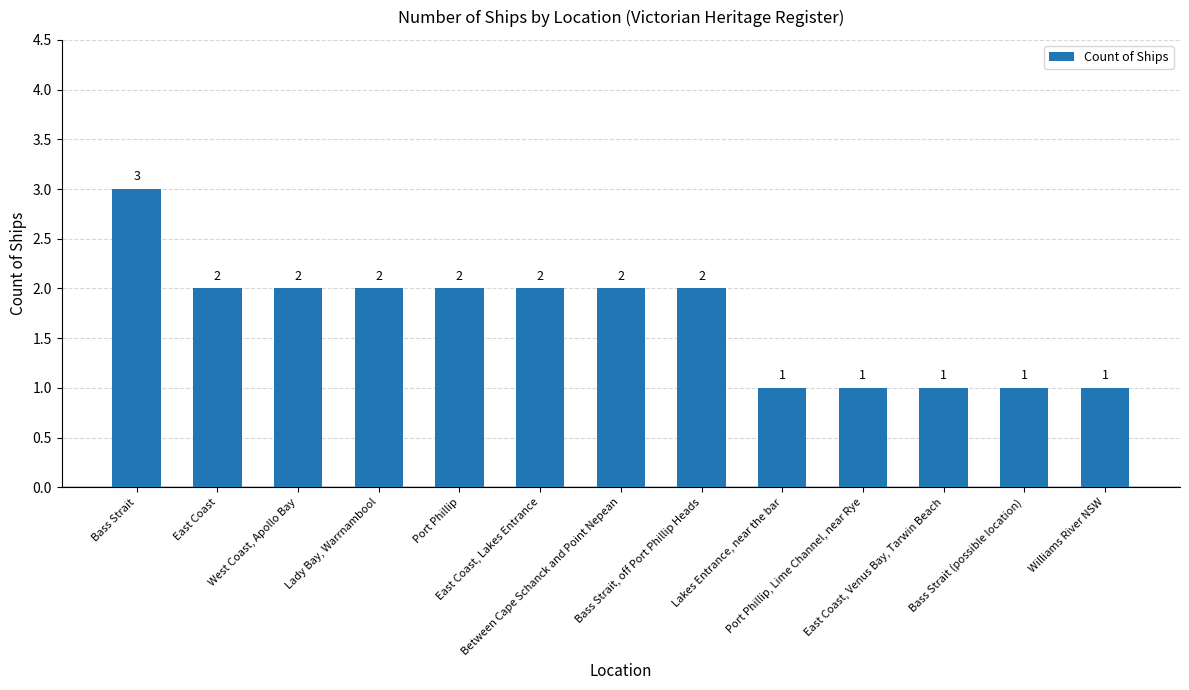

Reading right to left, extract all data points from this chart.

1	1	1	1	1	2	2	2	2	2	2	2	3